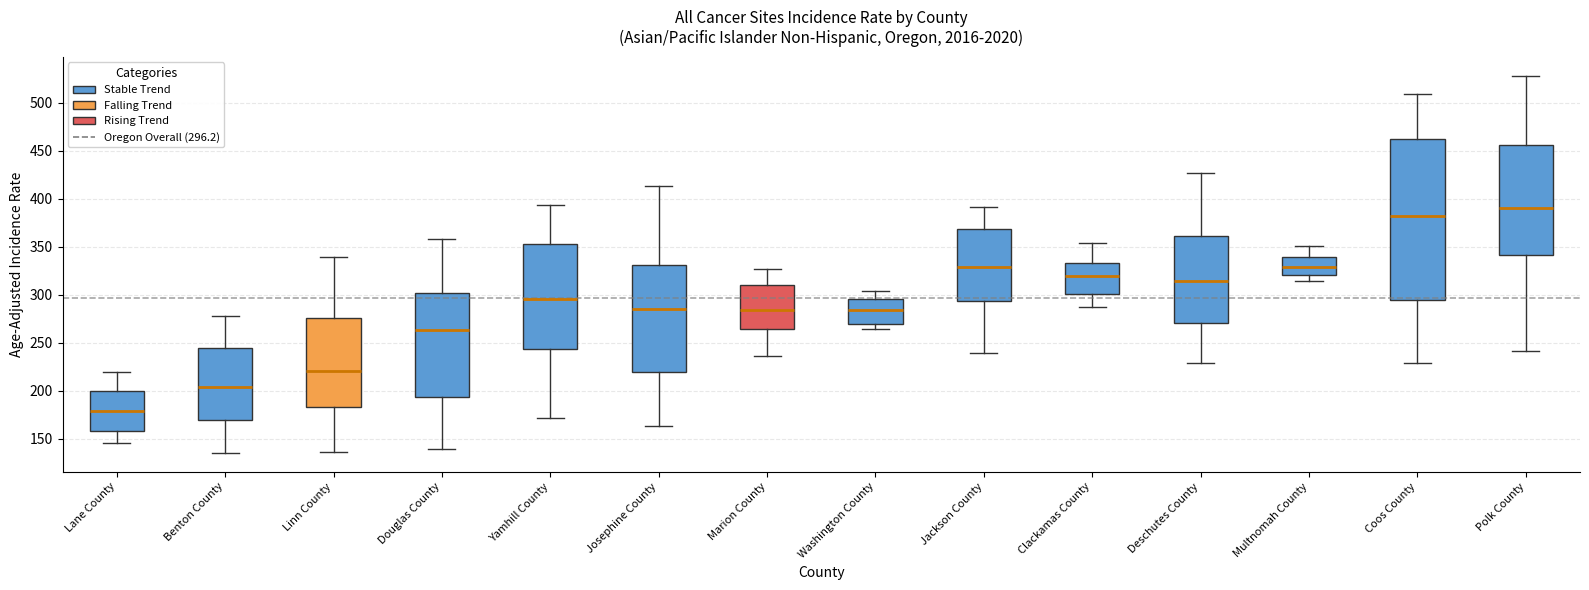

Comparing the boxes themselves (not the whiskers), which one is the tallest?

Coos County